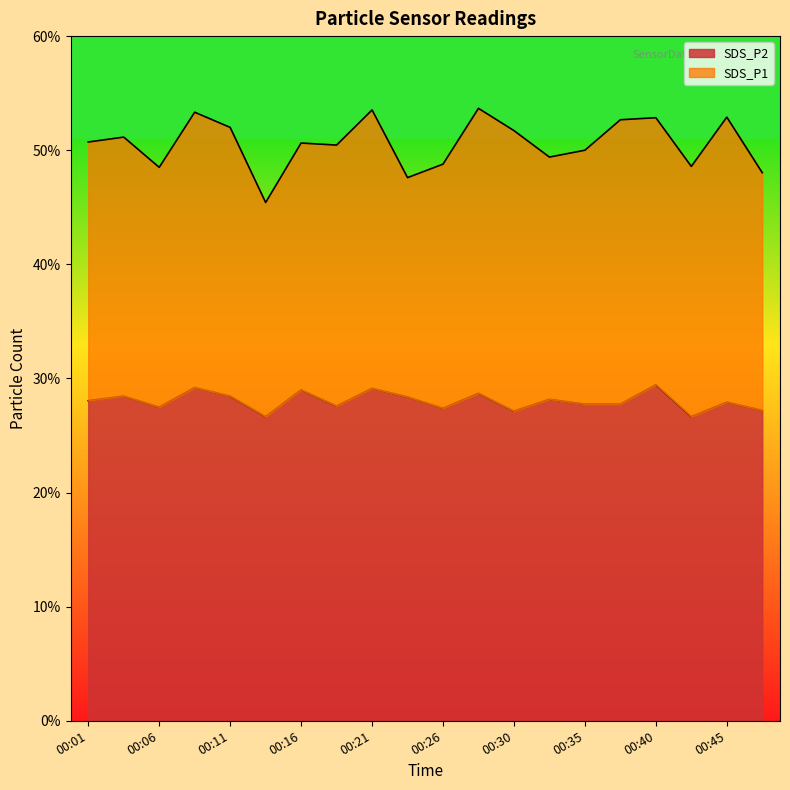

At which category does SDS_P2 reach its first local peak?

00:04